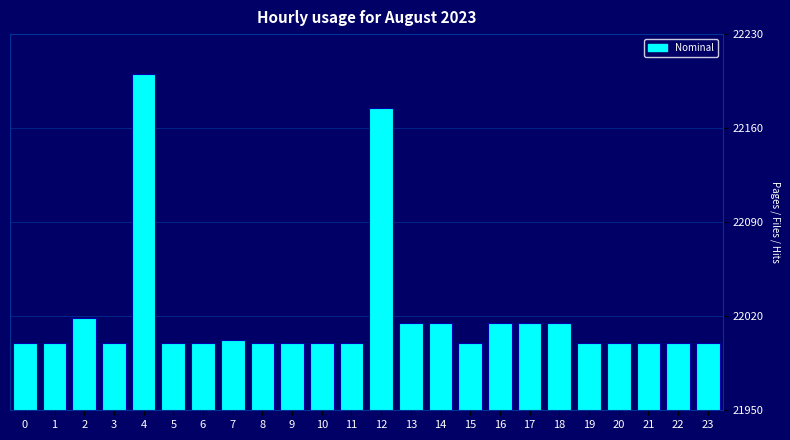

What is the value of the 11th bar from the left?

22000.0